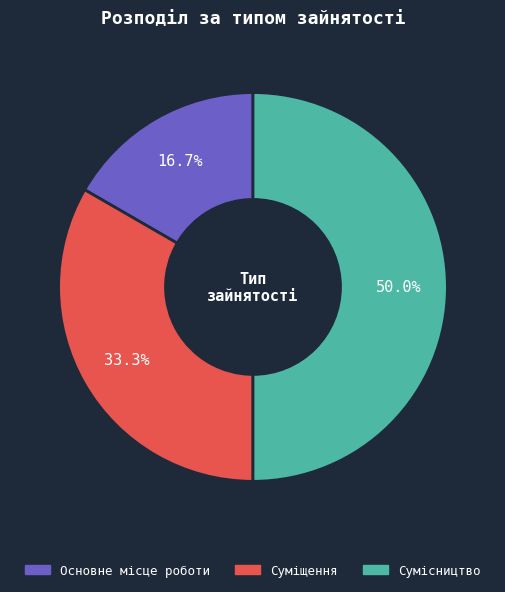

Does Основне місце роботи represent more than half of the total?

No